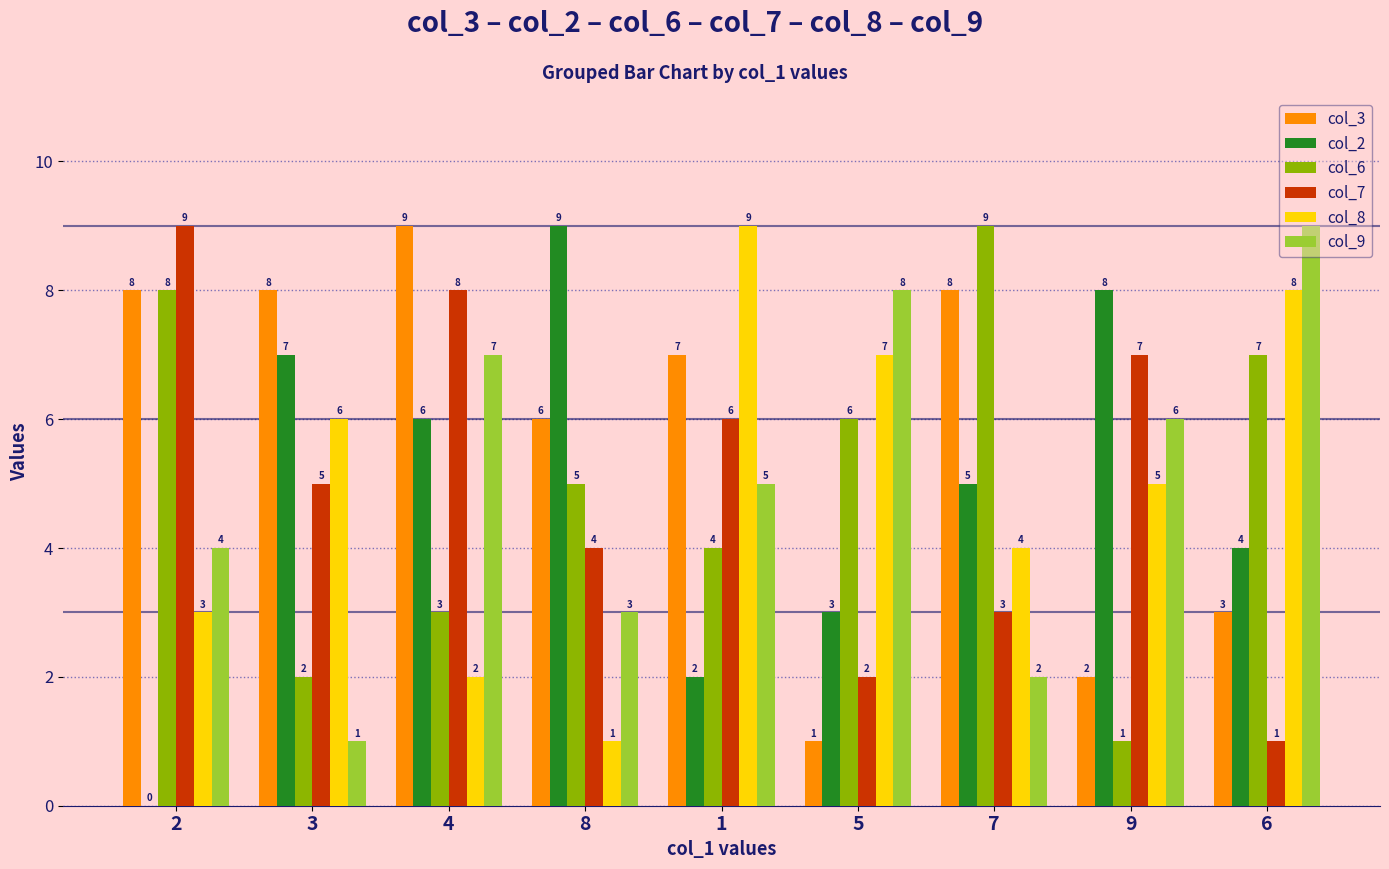

Is it true that col_7 equals 2 at 7?

False